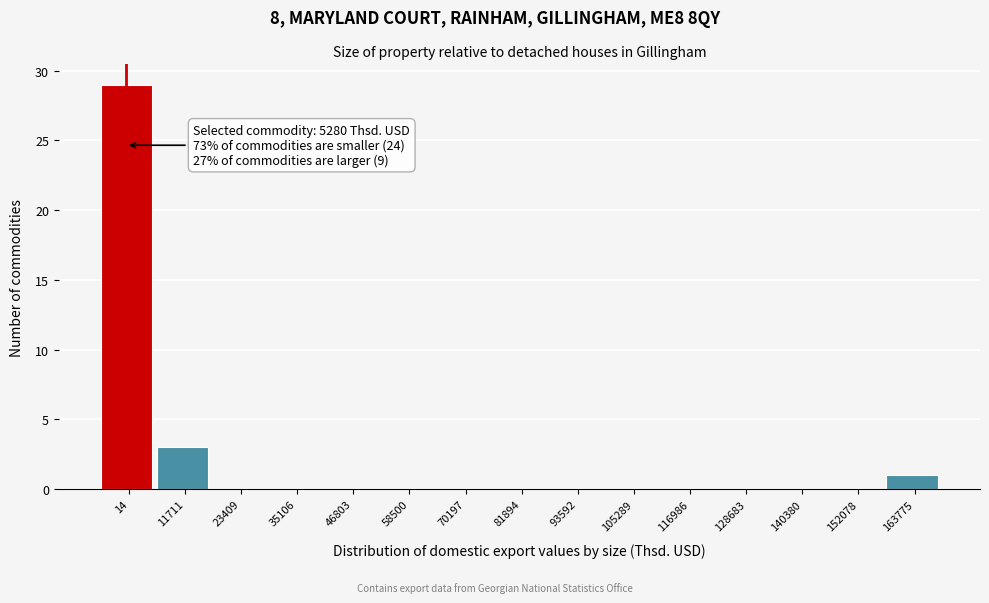

Reading right to left, list all the values displayed in this chart.

163775=1	152078=0	140380=0	128683=0	116986=0	105289=0	93592=0	81894=0	70197=0	58500=0	46803=0	35106=0	23409=0	11711=3	14=29